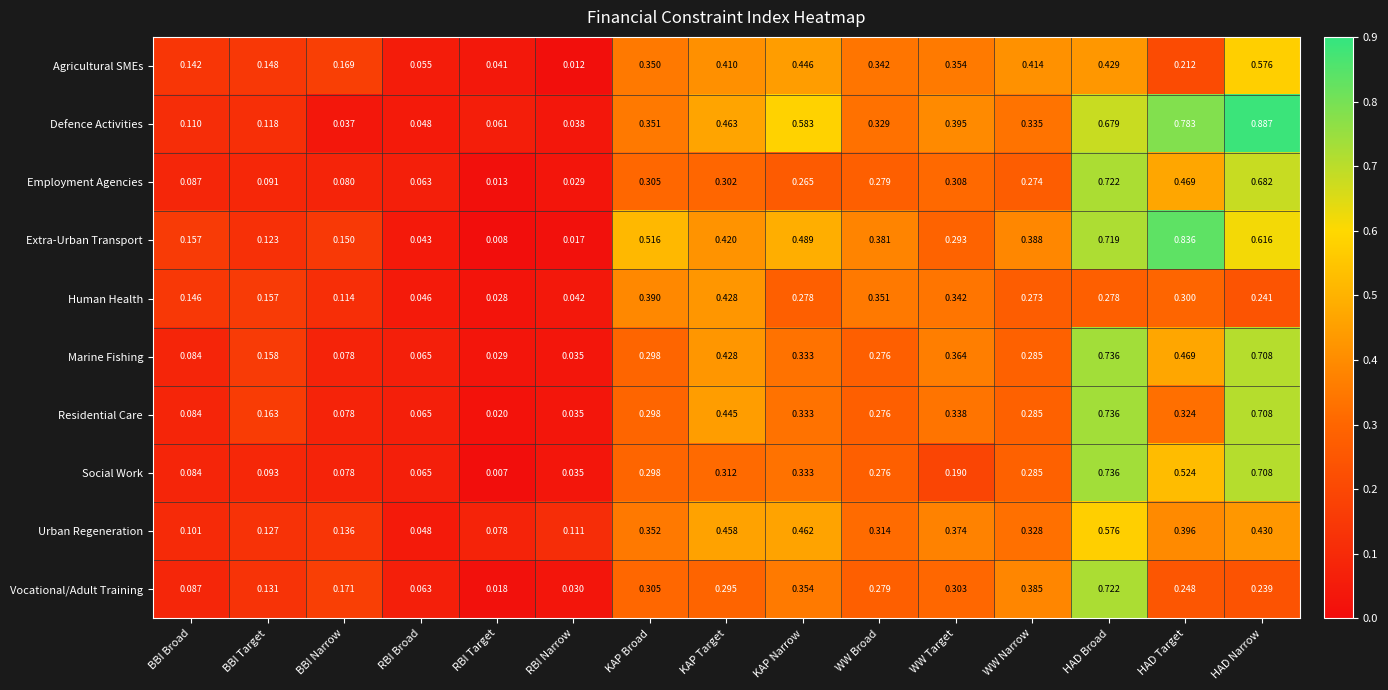

At how many categories does at least one series exceed 0?

15